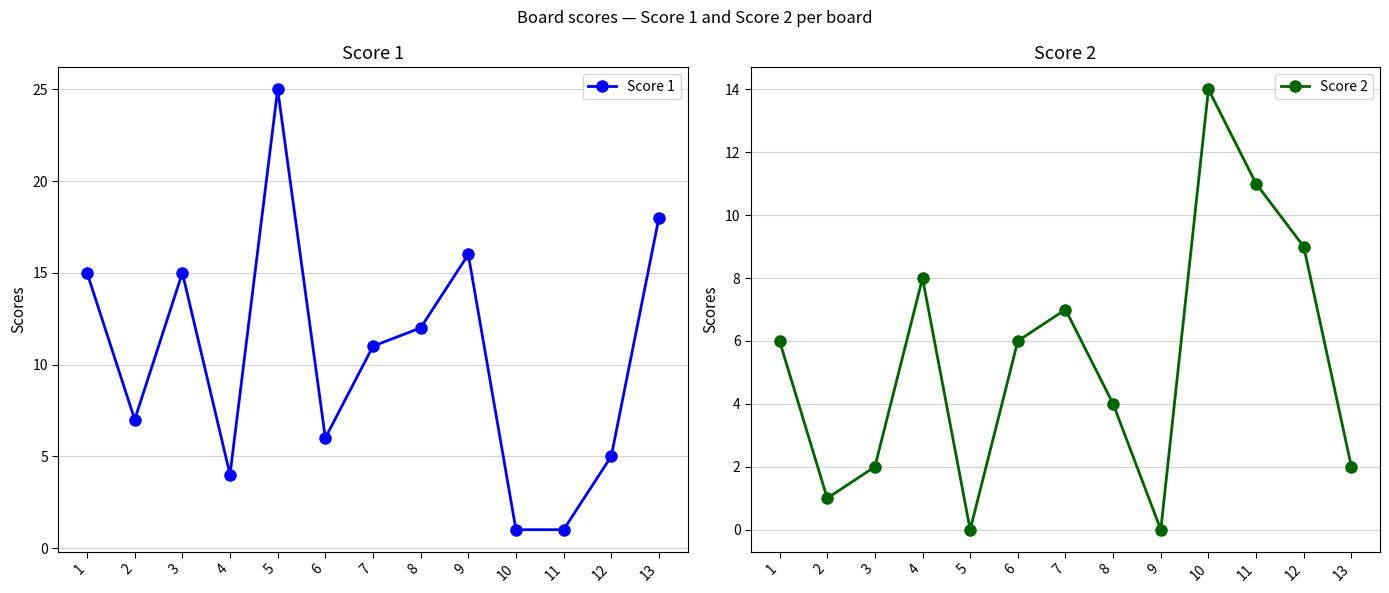

What are all the series names shown in the legend?

Score 1, Score 2